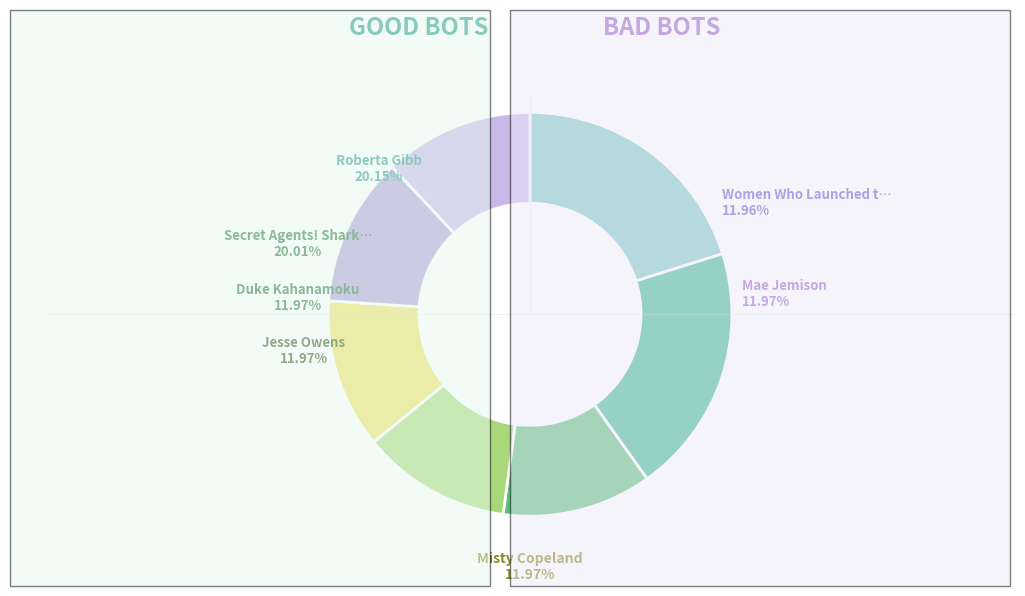

Which category has the smallest portion of the pie?

Women Who Launched the Computer Age